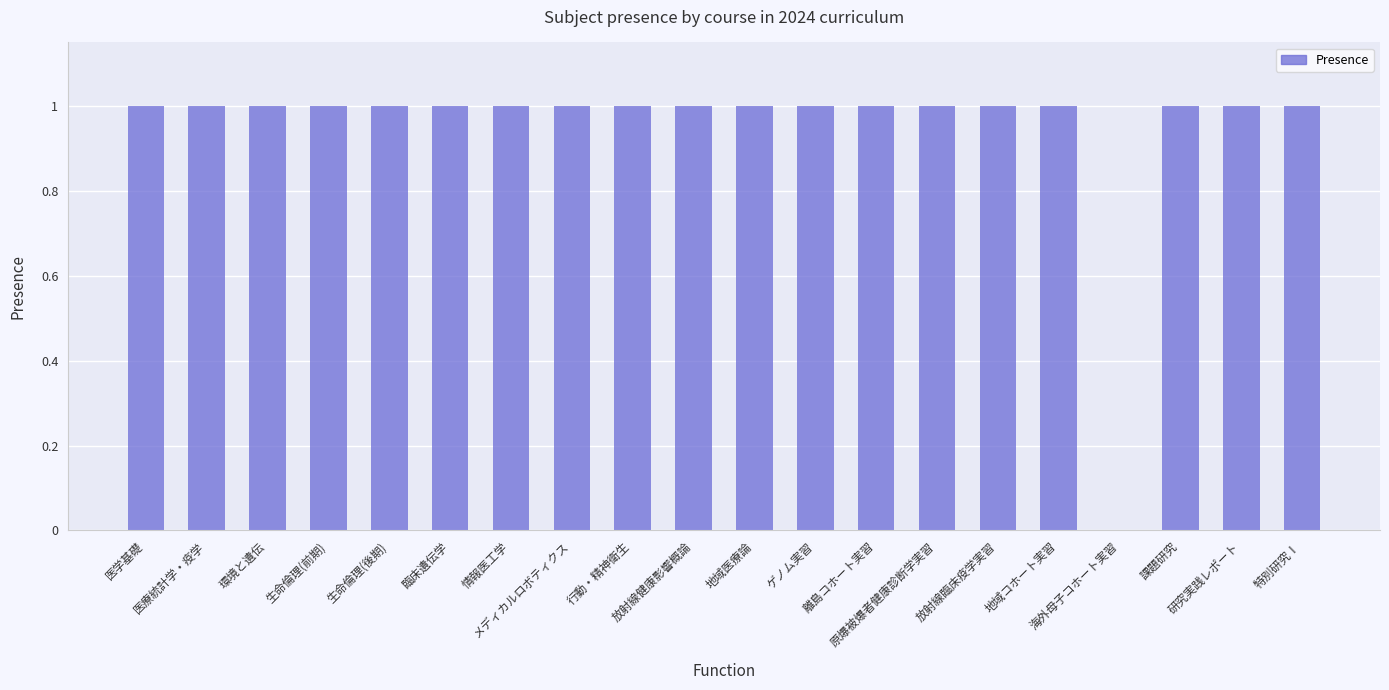

The chart shows a value of 1 at 行動・精神衛生. True or false?

True